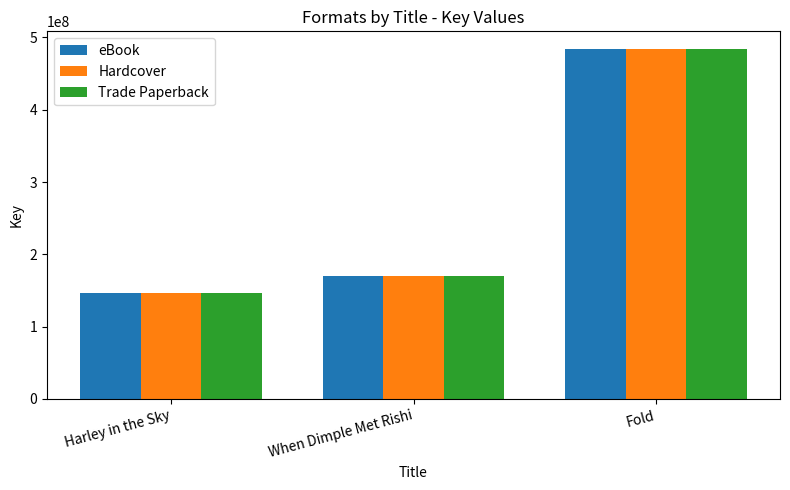

Count the number of data series in this chart.

3